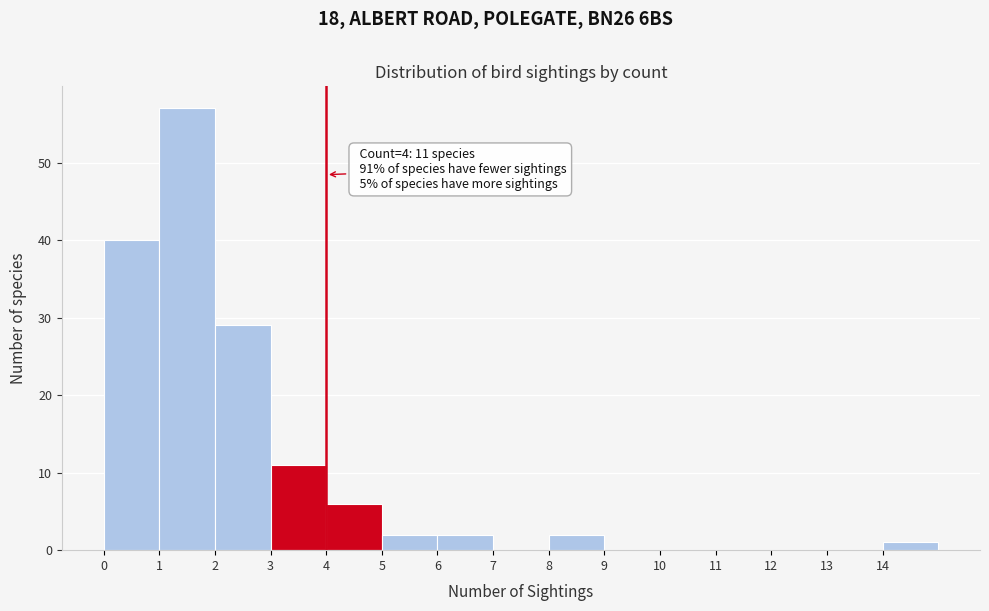

Which range on the x-axis has the tallest bar?

1 to 2